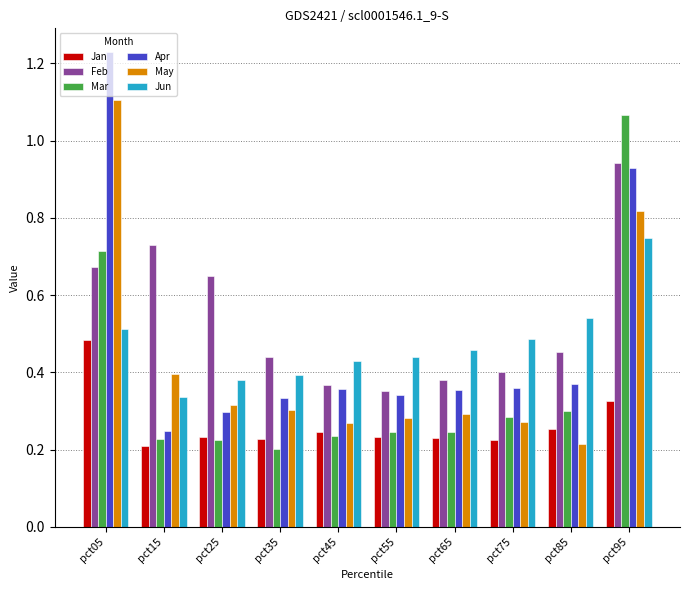

Which category has the lowest value in the Jan series?

pct15